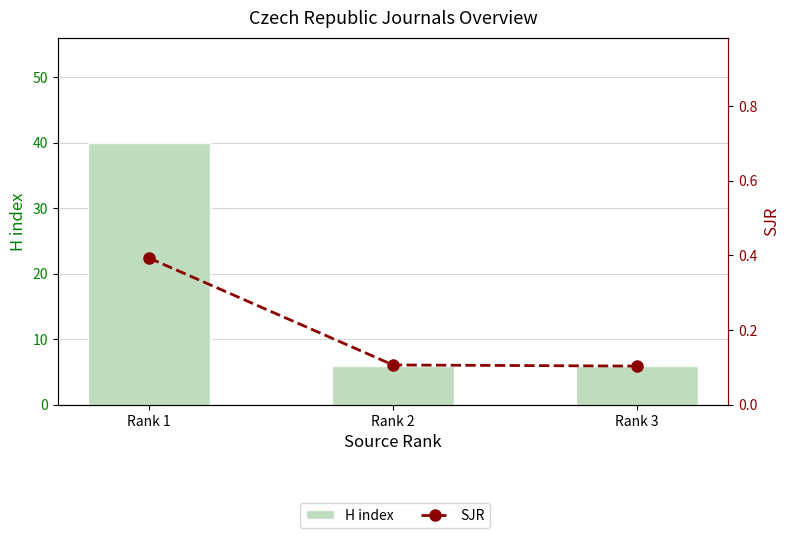

Rank the series by their average value, from highest to lowest.

H index, SJR